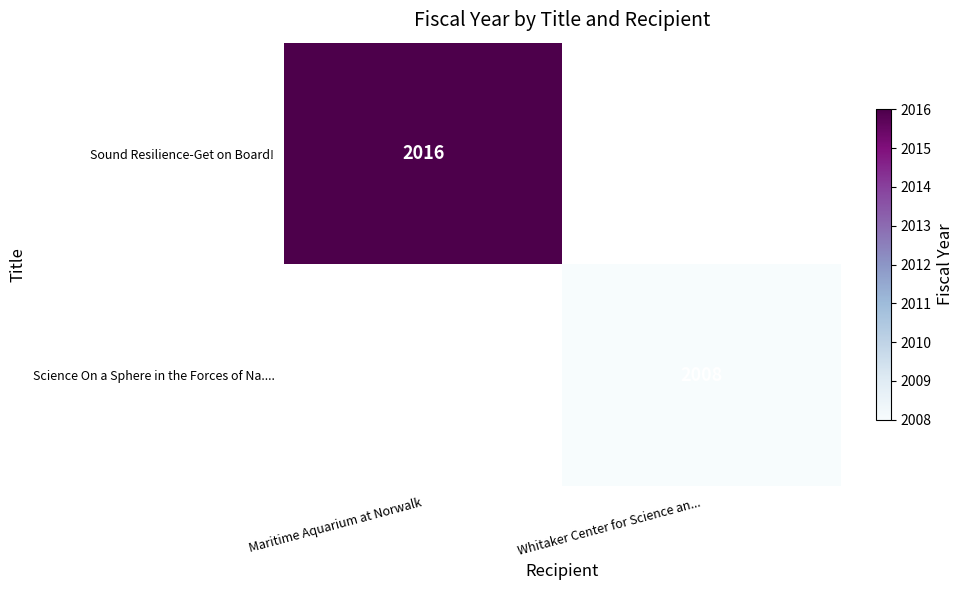

Is it true that Sound Resilience-Get on Board! equals 1328 at Maritime Aquarium at Norwalk?

False